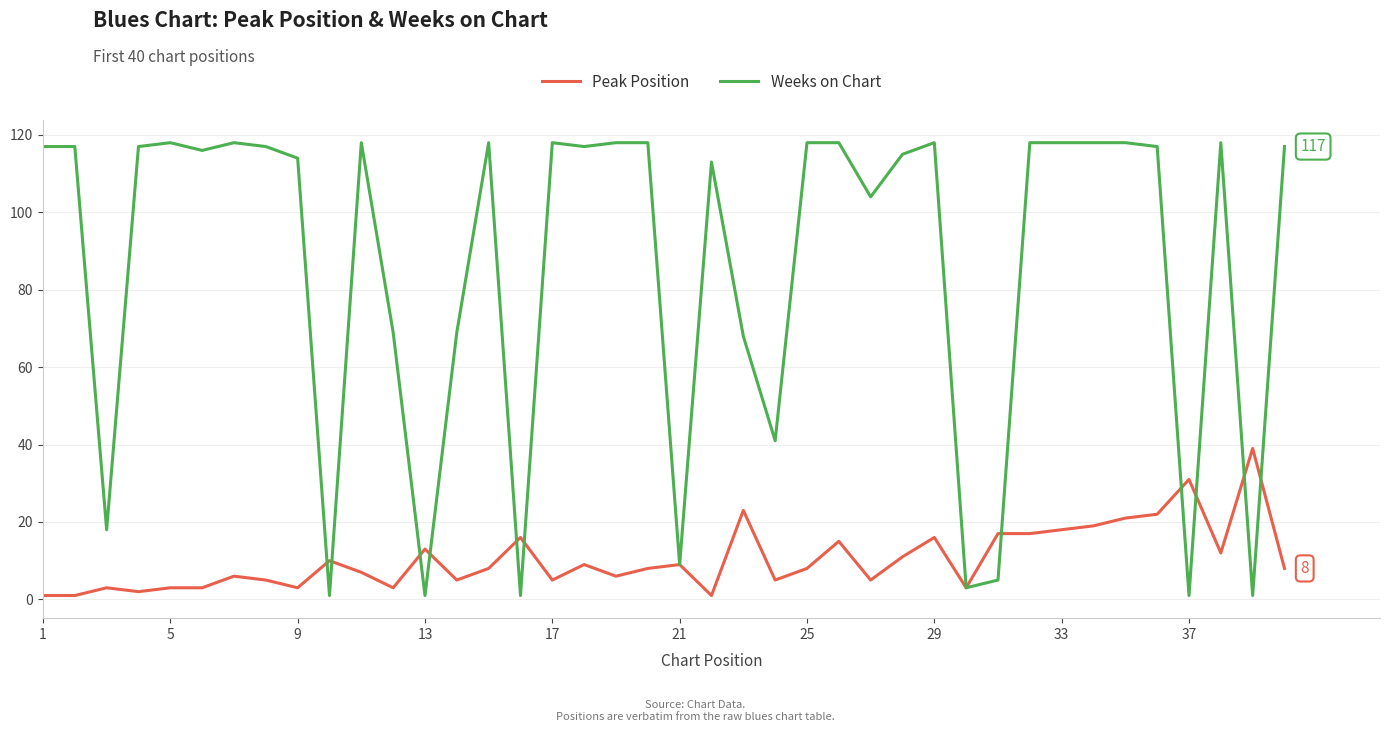

List the series in order of their overall mean, lowest first.

Peak Position, Weeks on Chart